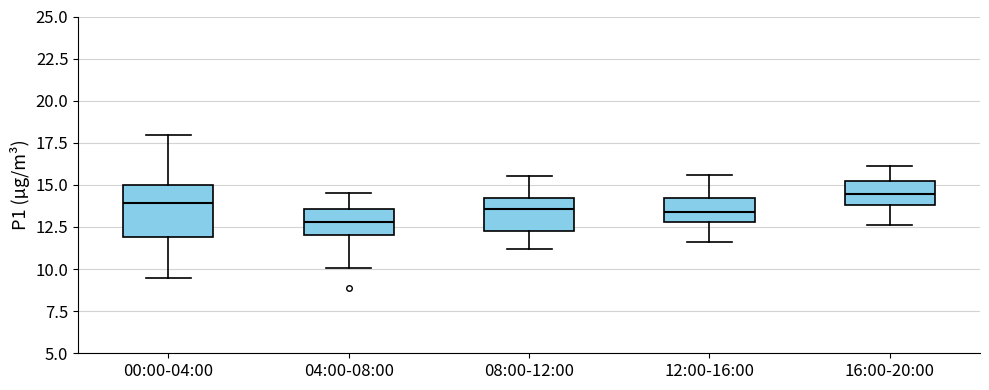

Which box's median line is the highest?

16:00-20:00